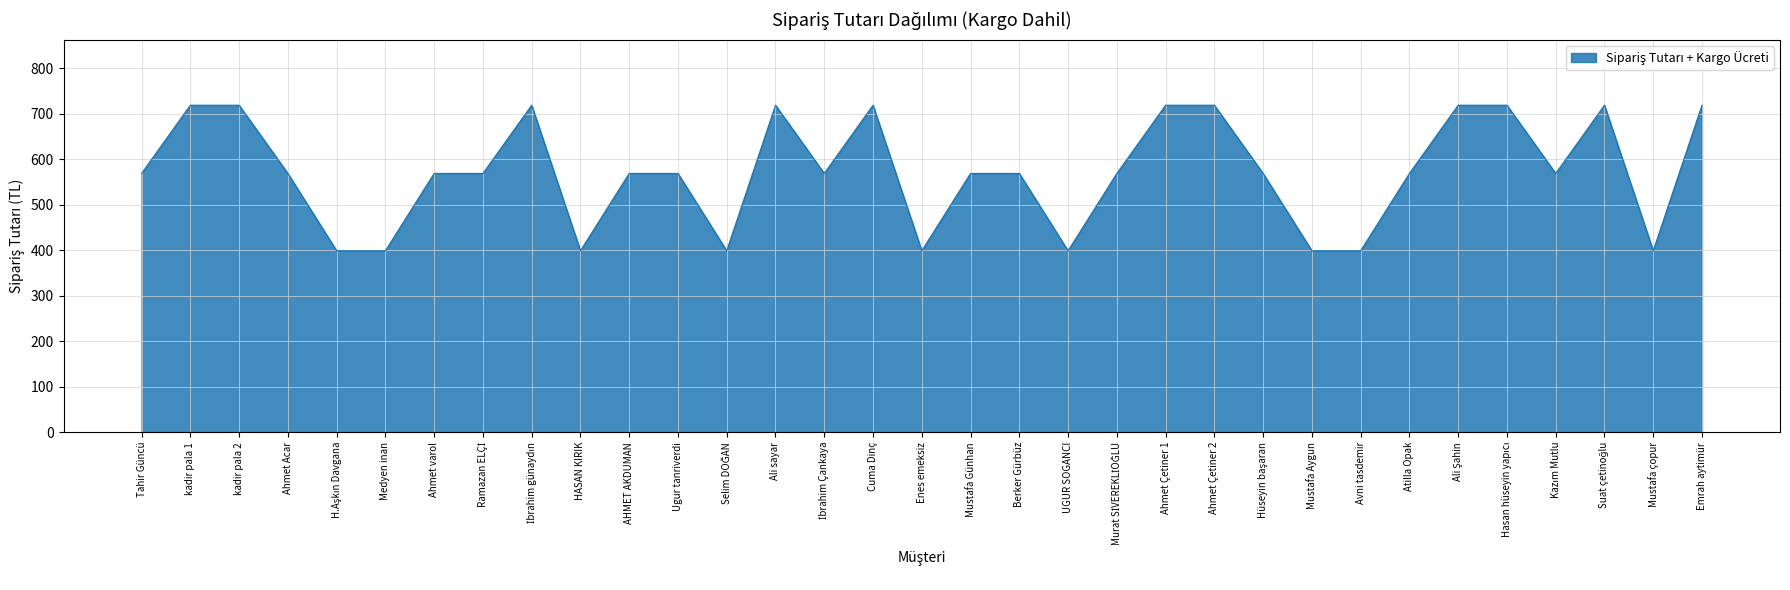

What is the difference between the maximum and minimum values?

320